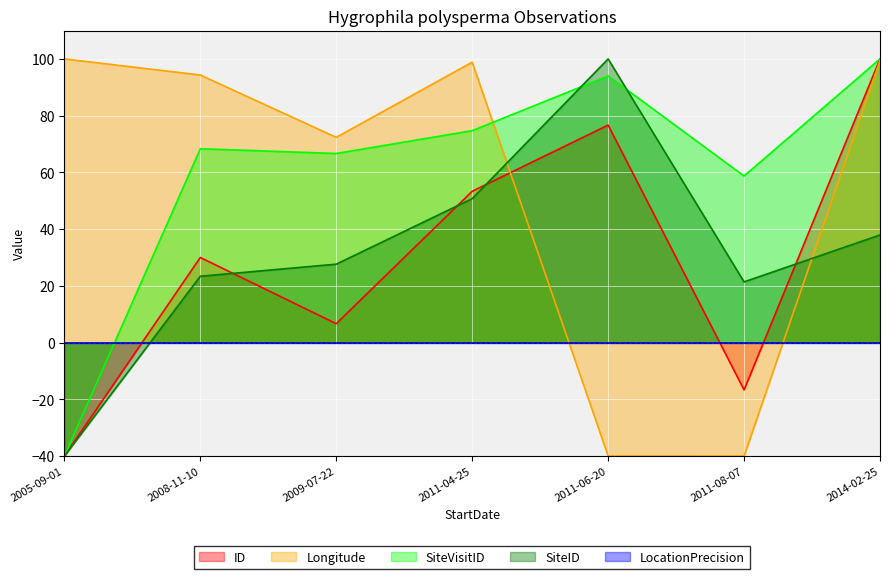

How many intersections are there between ID and SiteID?

4